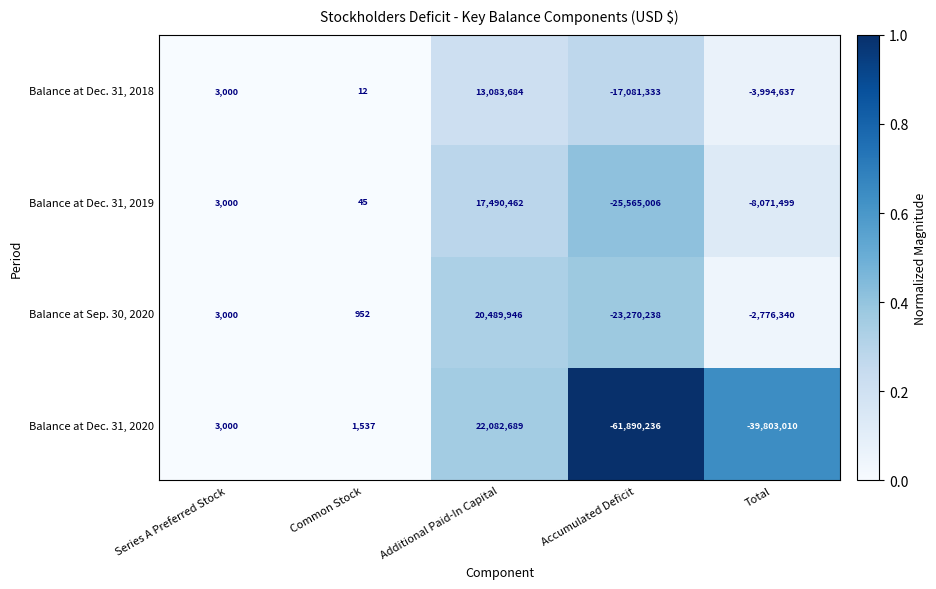

What is the sum of the Balance at Sep. 30, 2020 values at Series A Preferred Stock and Total?

-2773340